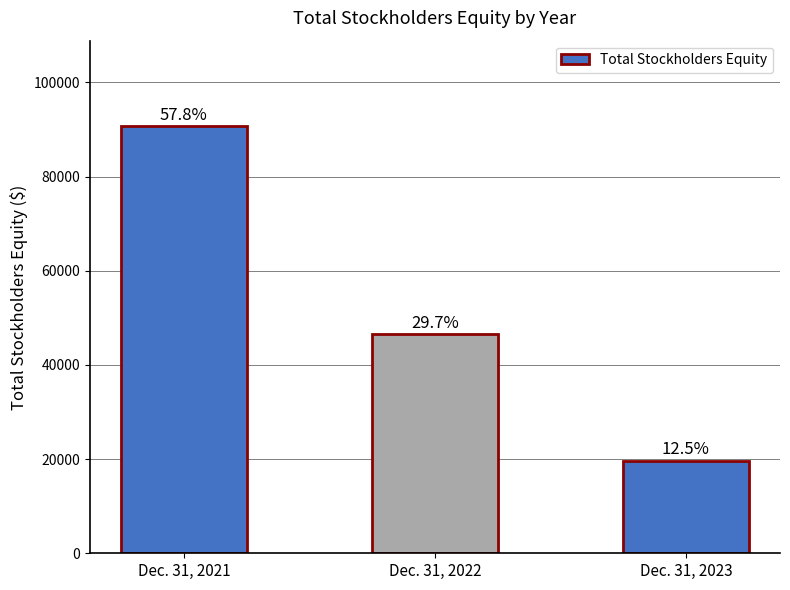

How many bars are there in total?

3